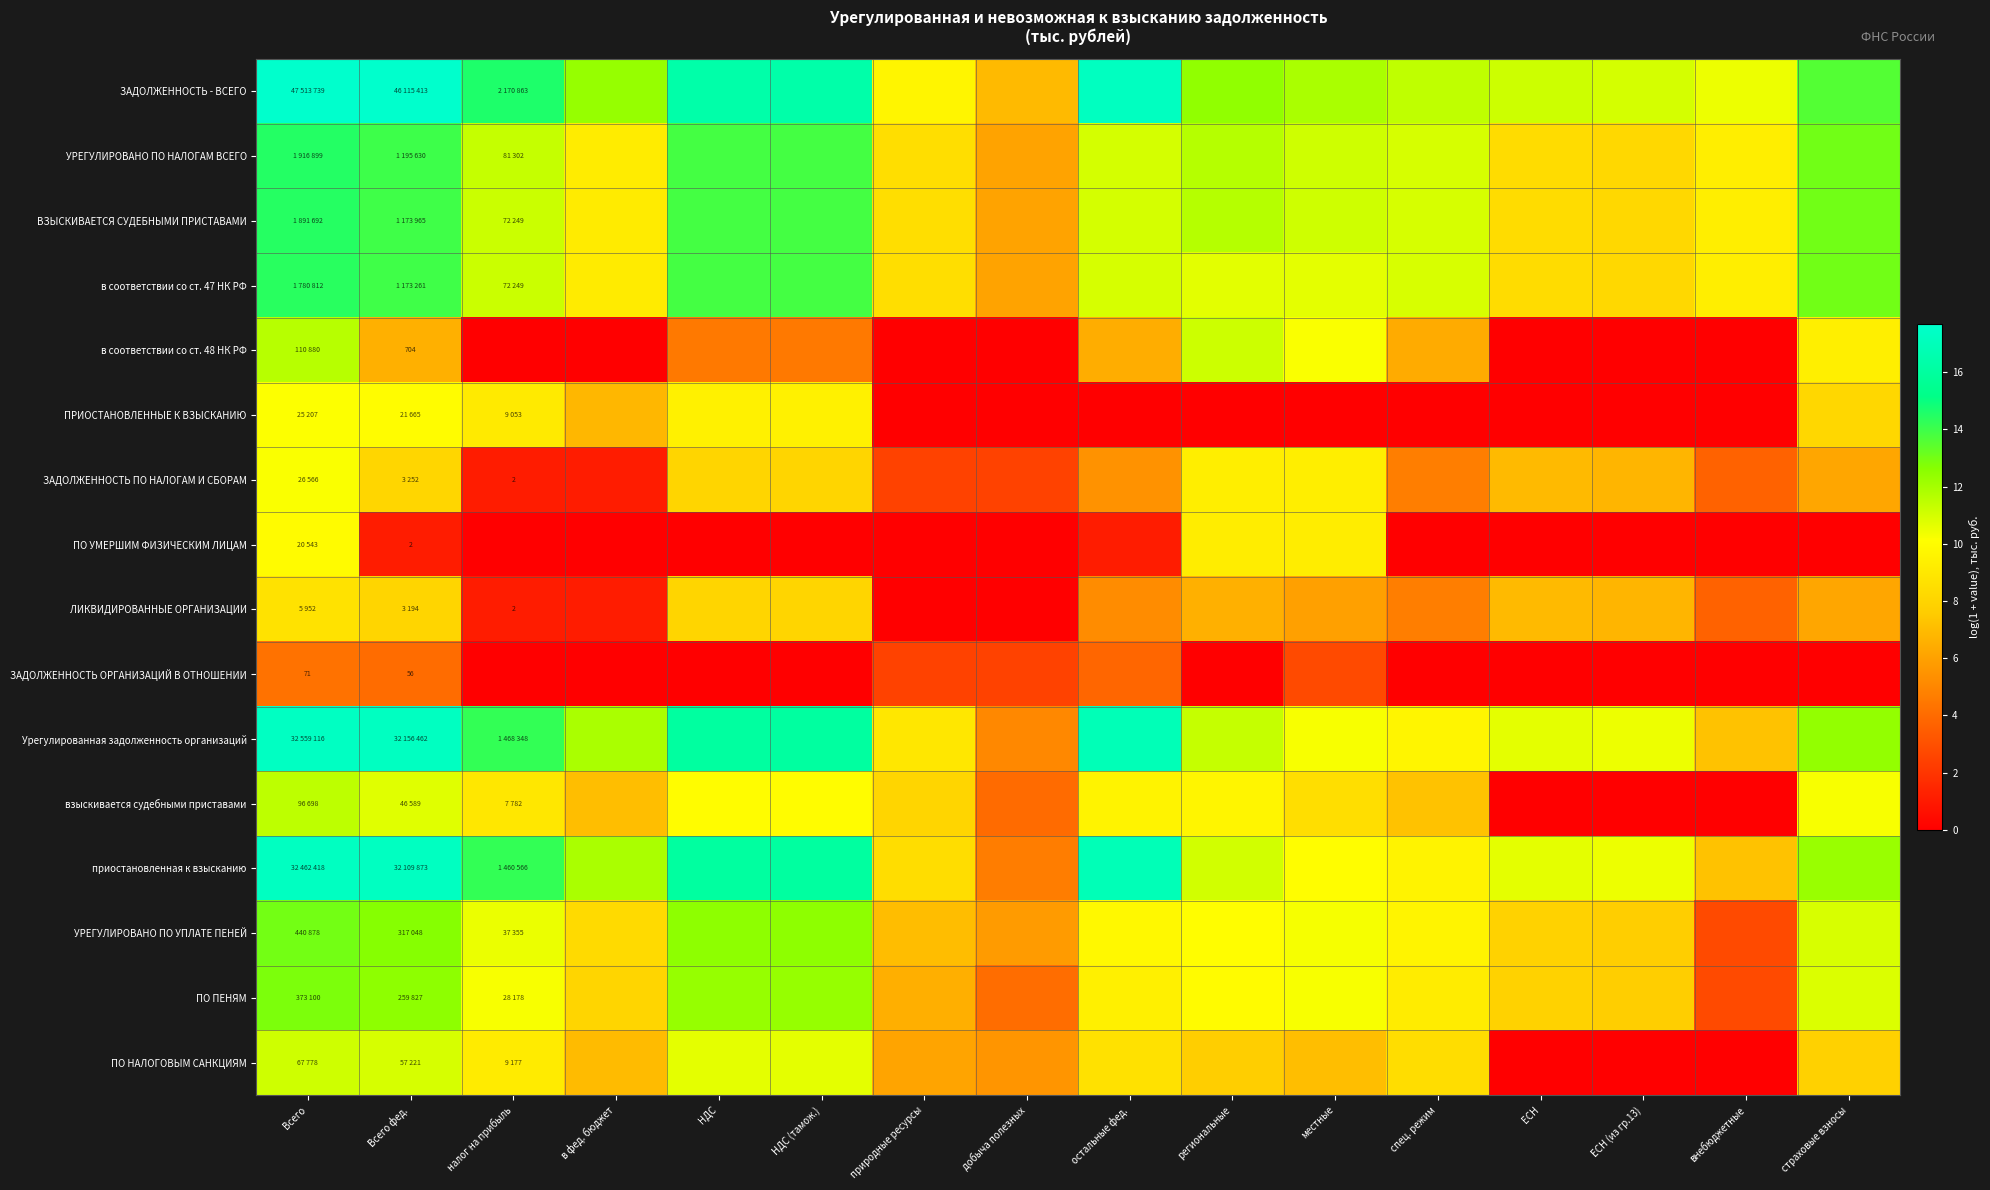

What is the lowest value of the ЗАДОЛЖЕННОСТЬ ПО НАЛОГАМ И СБОРАМ series?

1.1